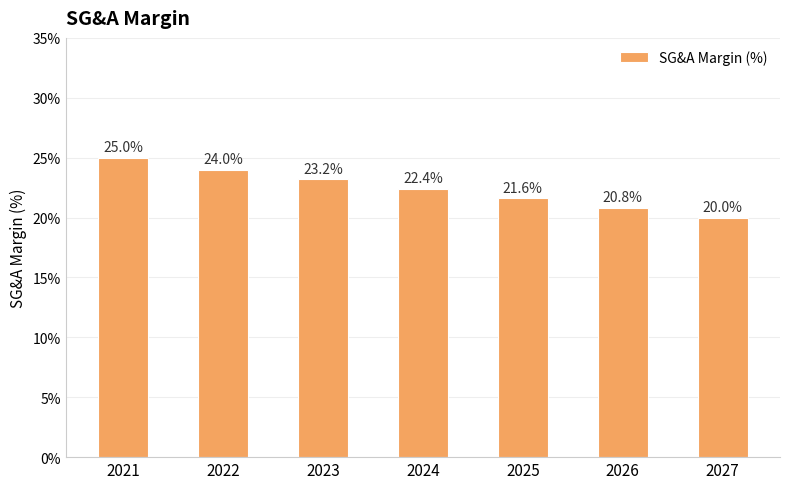

Does the chart contain any negative values?

No